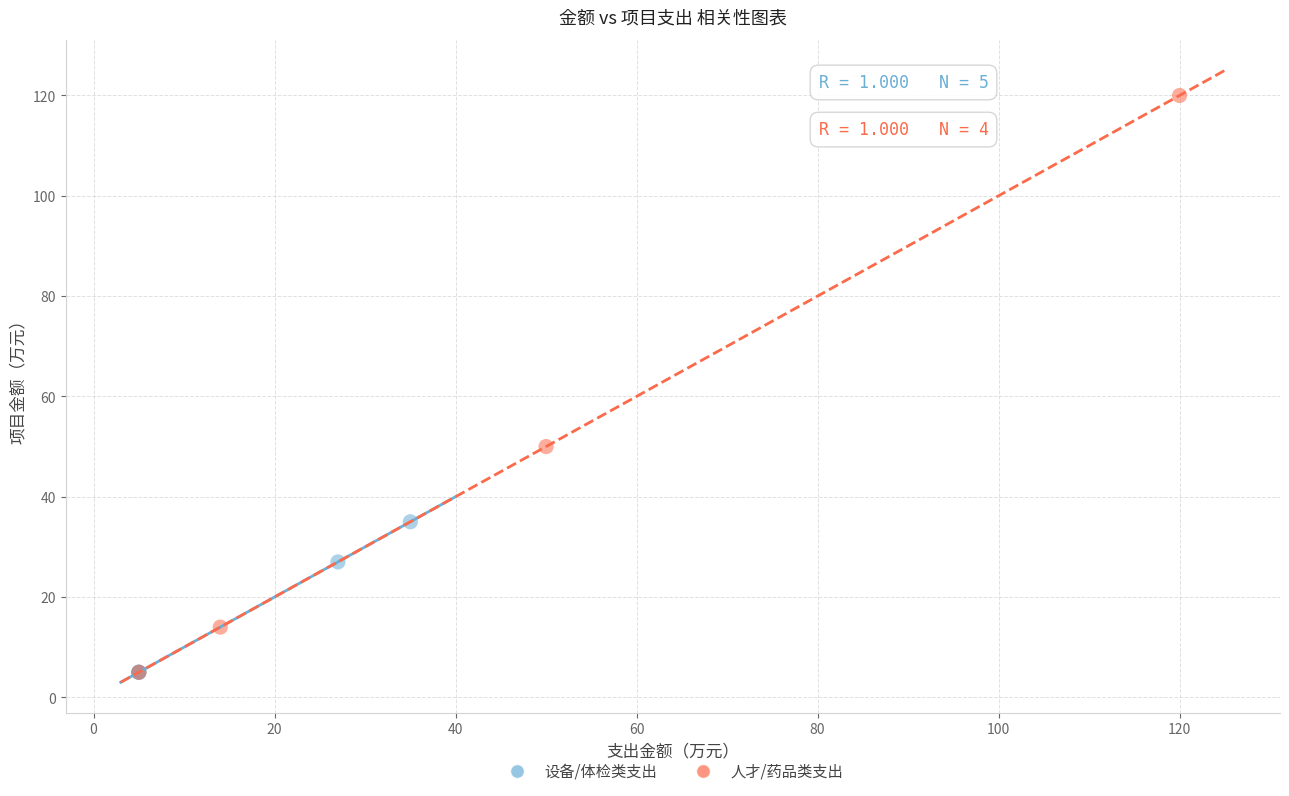

Which series contains the highest Y value?

人才/药品类支出